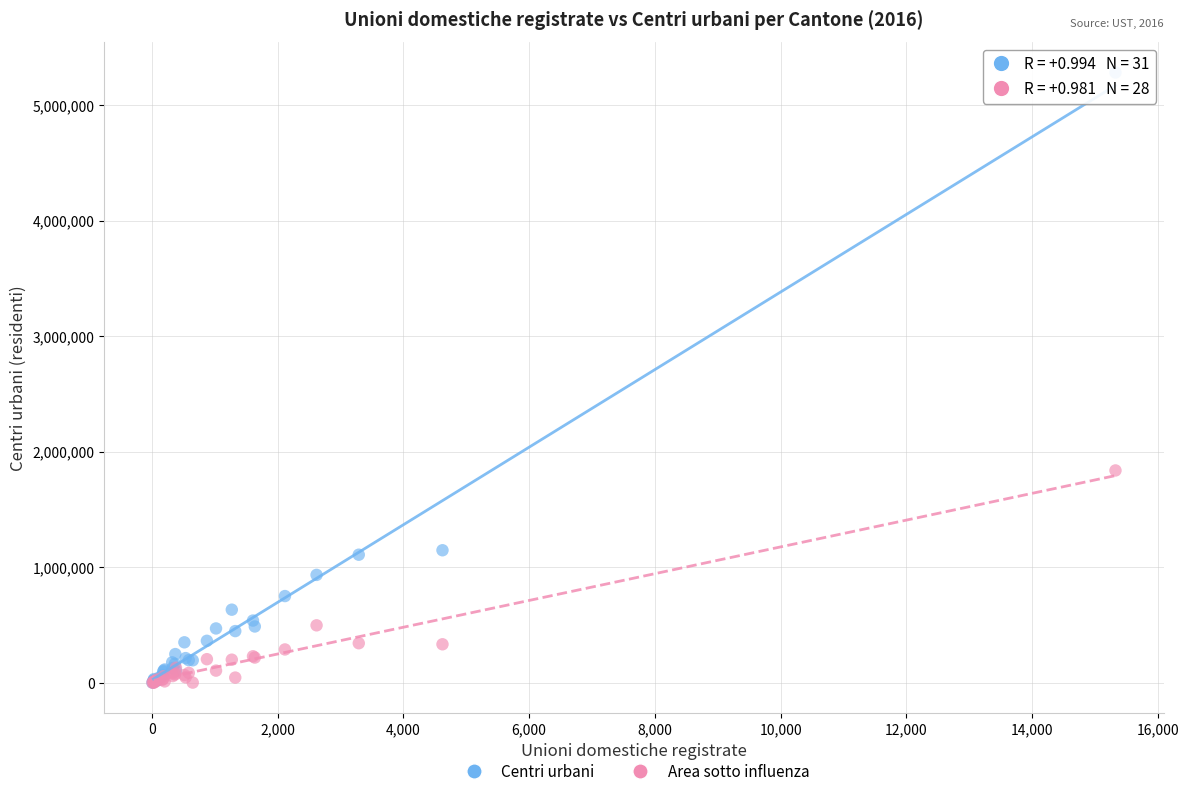

In the Centri urbani series, what Y value is closest to 2641353?

1146031